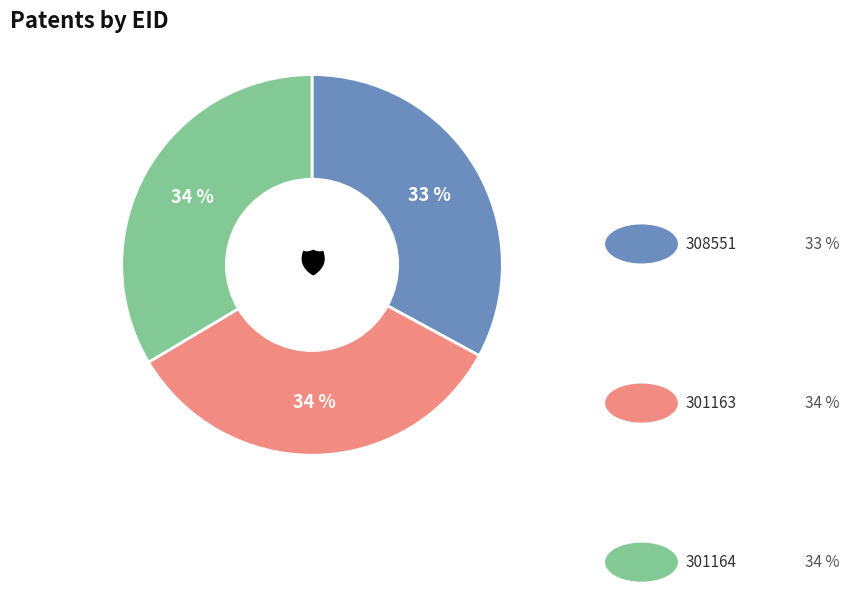

To the nearest percent, what is the average slice percentage?

33%